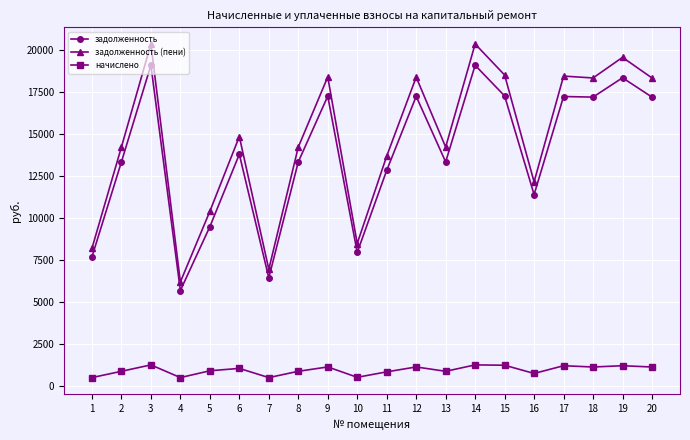

What is the difference between the second highest and minimum values in the начислено series?

755.4